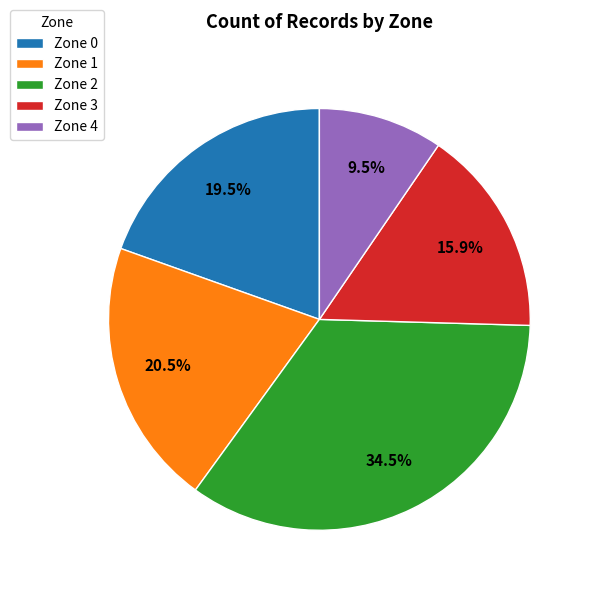

The Zone 4 slice represents 3% of the pie. True or false?

False